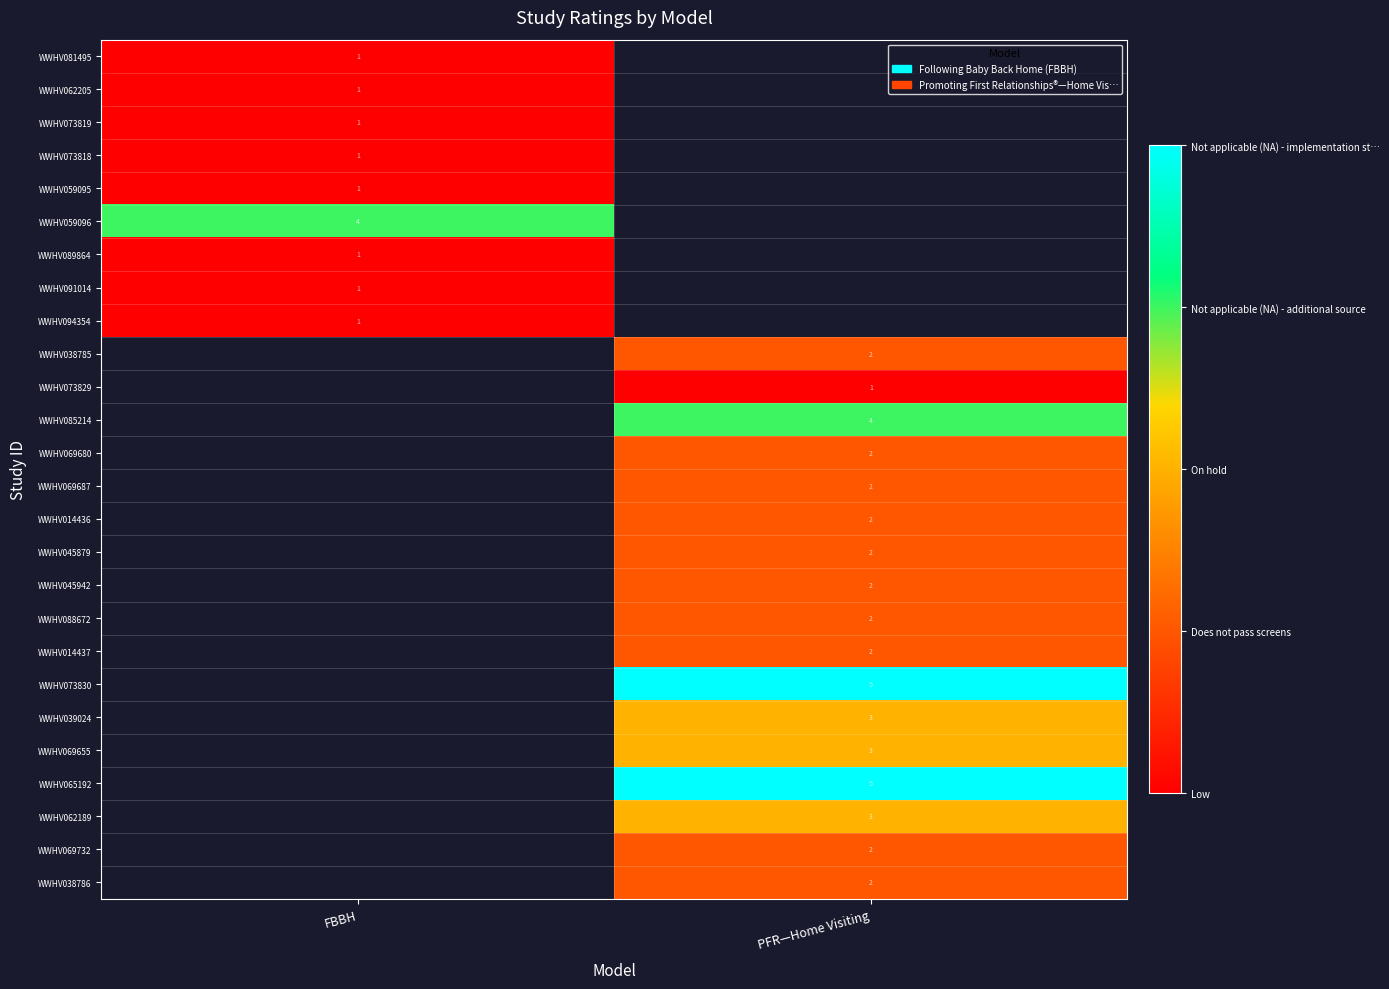

The value of WWHV069732 at PFR—Home Visiting is 2. True or false?

True